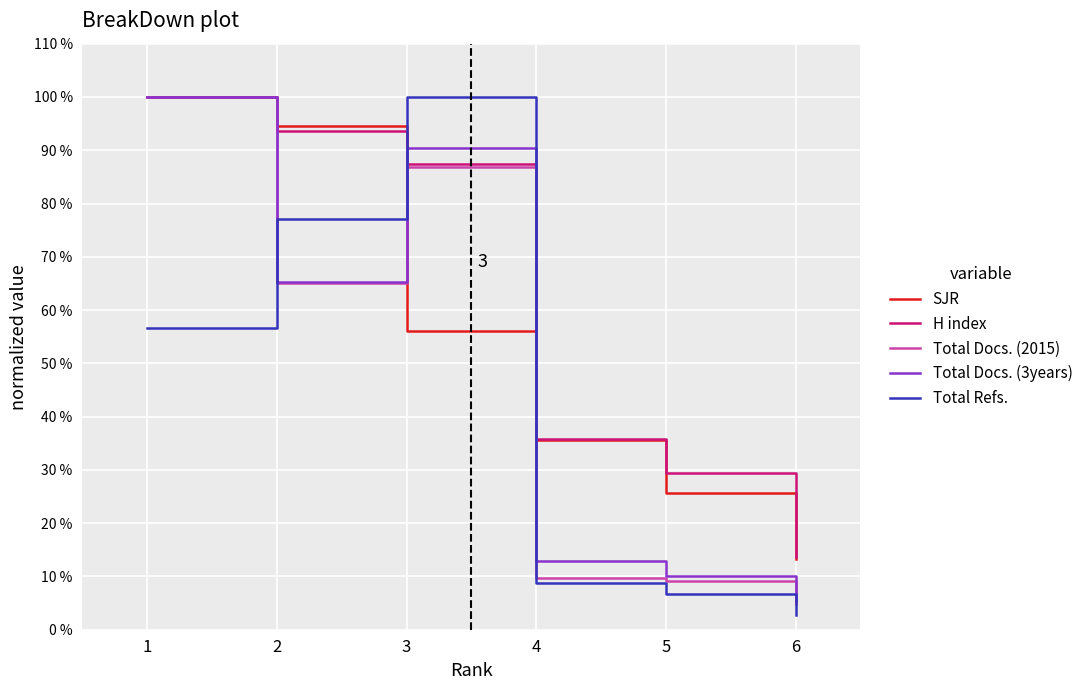

After their last crossing, which series has the higher values: H index or Total Refs.?

H index